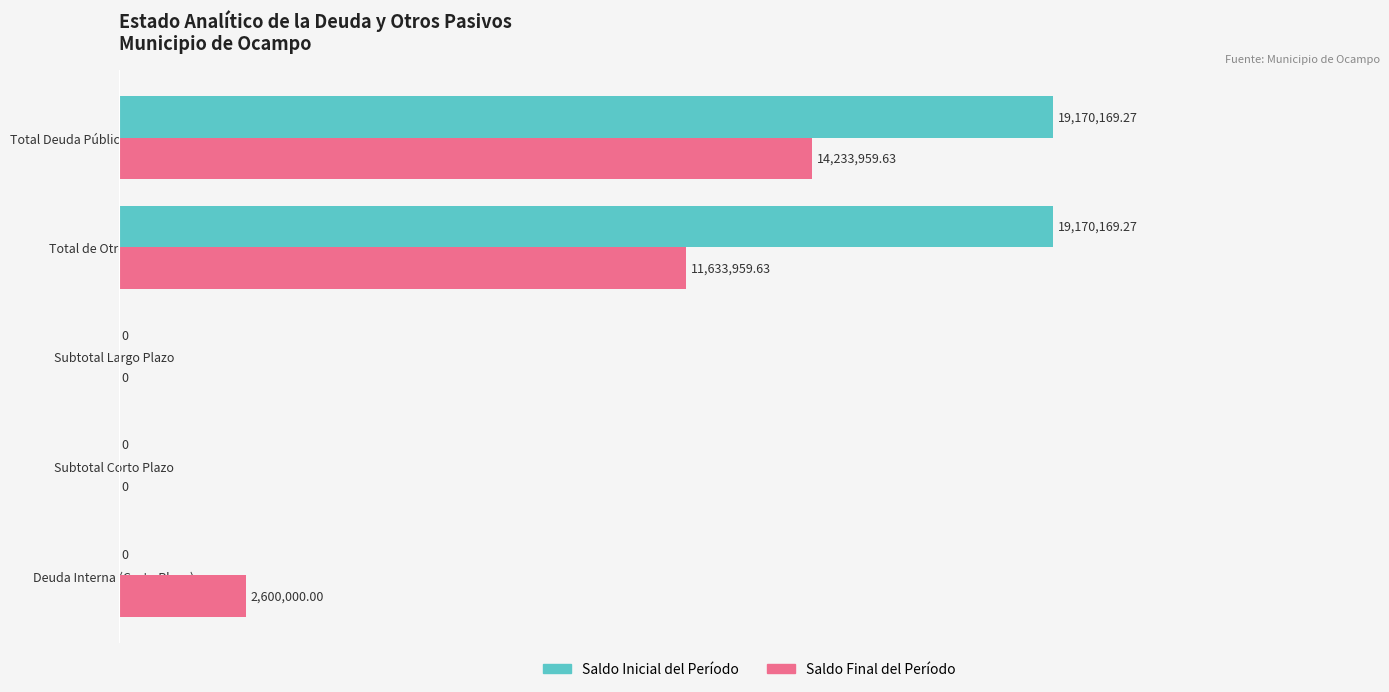

Rank the series by their maximum value, from highest to lowest.

Saldo Inicial del Período, Saldo Final del Período